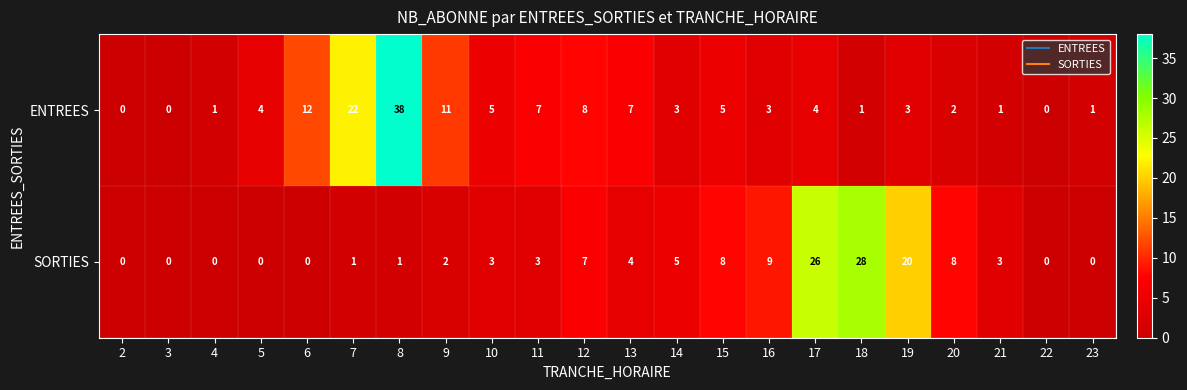

Rank the series by their maximum value, from lowest to highest.

SORTIES, ENTREES